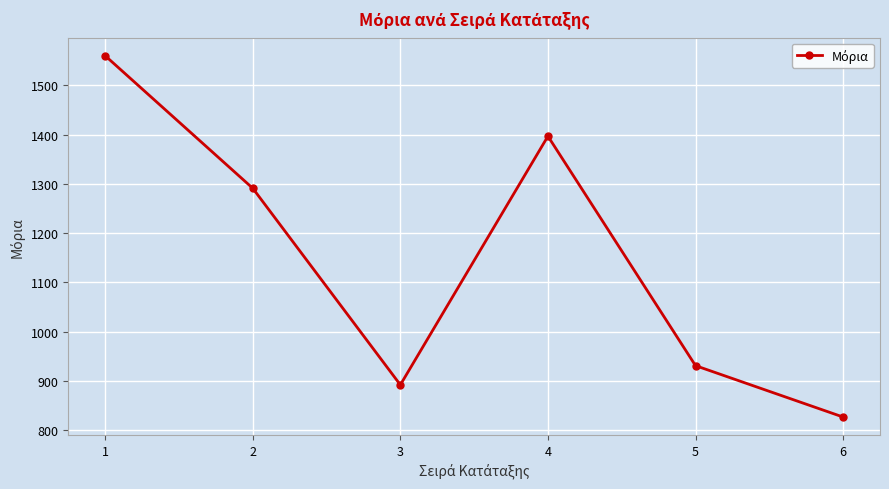

Rank the categories by value from lowest to highest.

6, 3, 5, 2, 4, 1